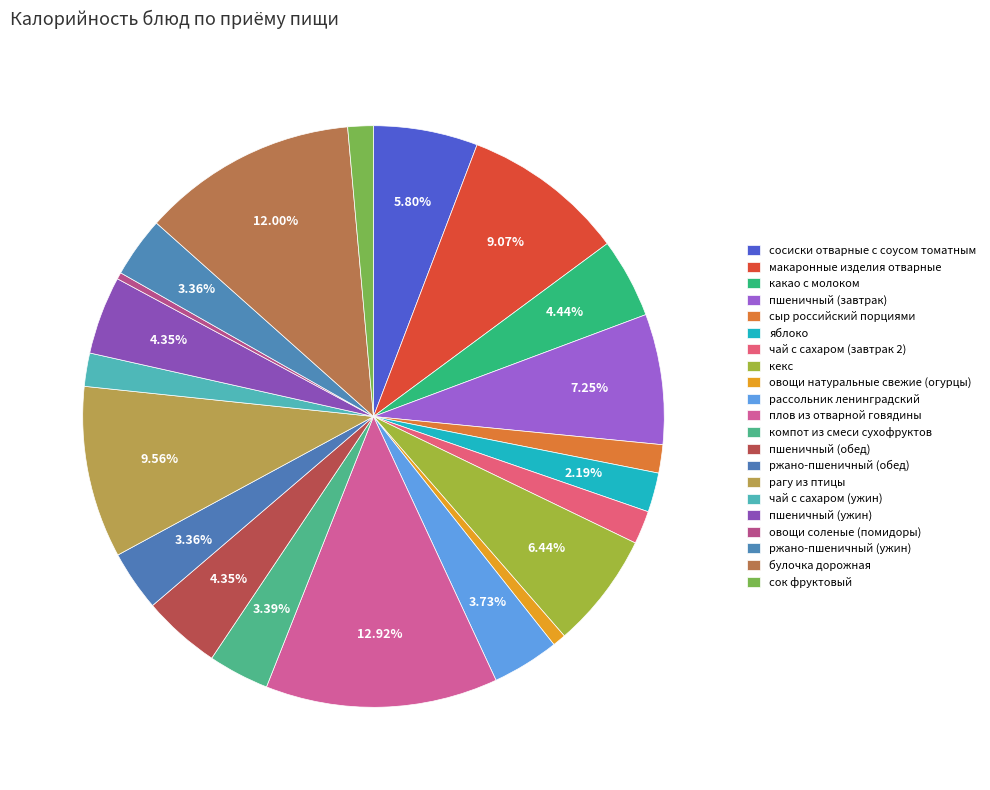

Count the number of slices in the pie.

21